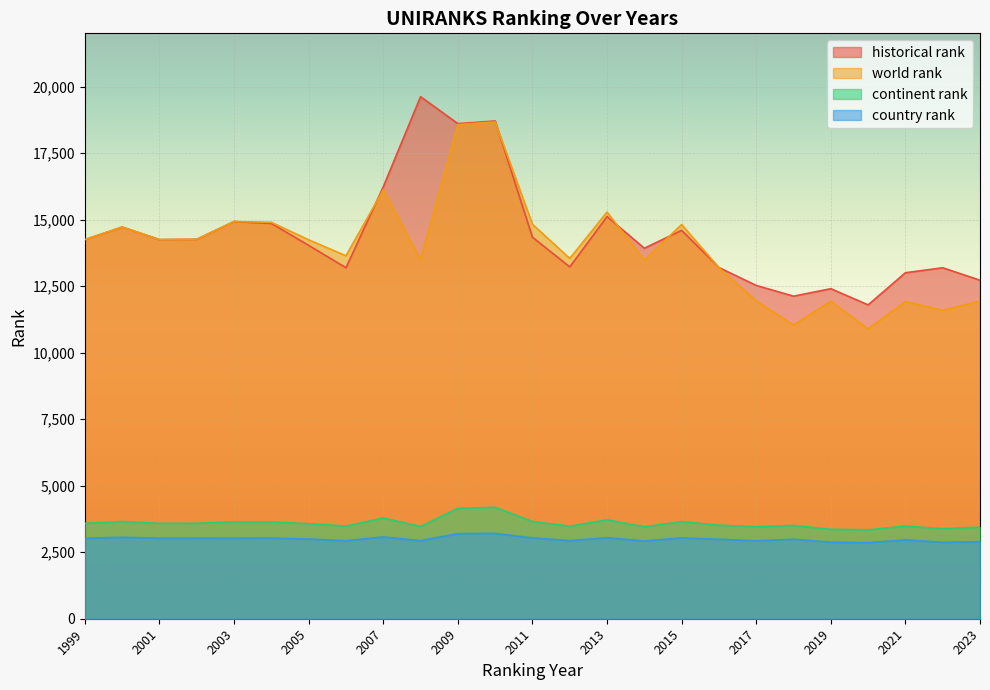

At which category does historical rank reach its first local valley?

2001